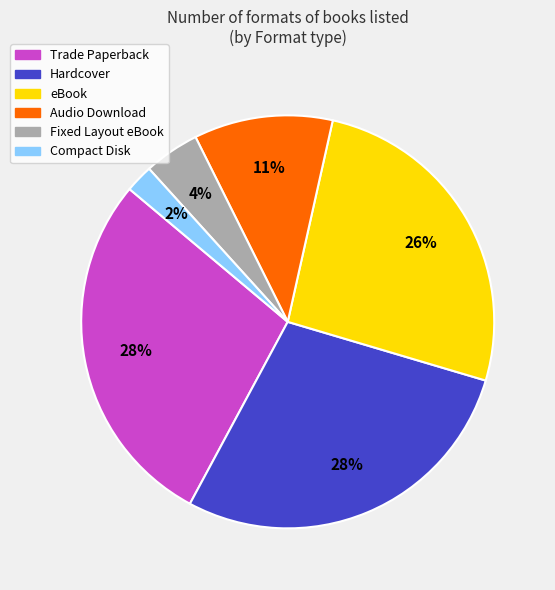

Count the number of slices in the pie.

6